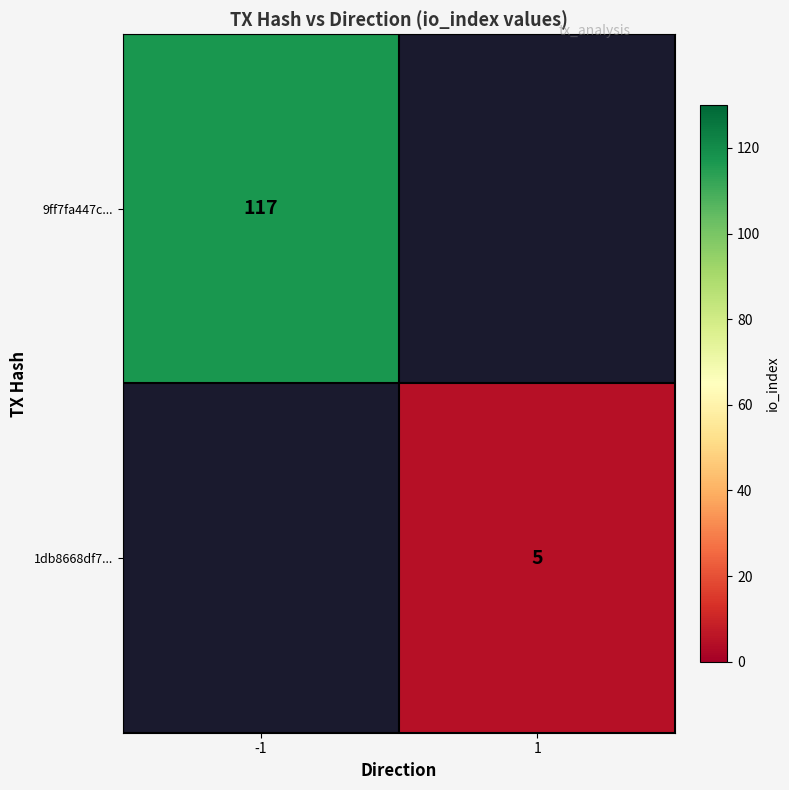

The value of 9ff7fa447c... at -1 is 117. True or false?

True